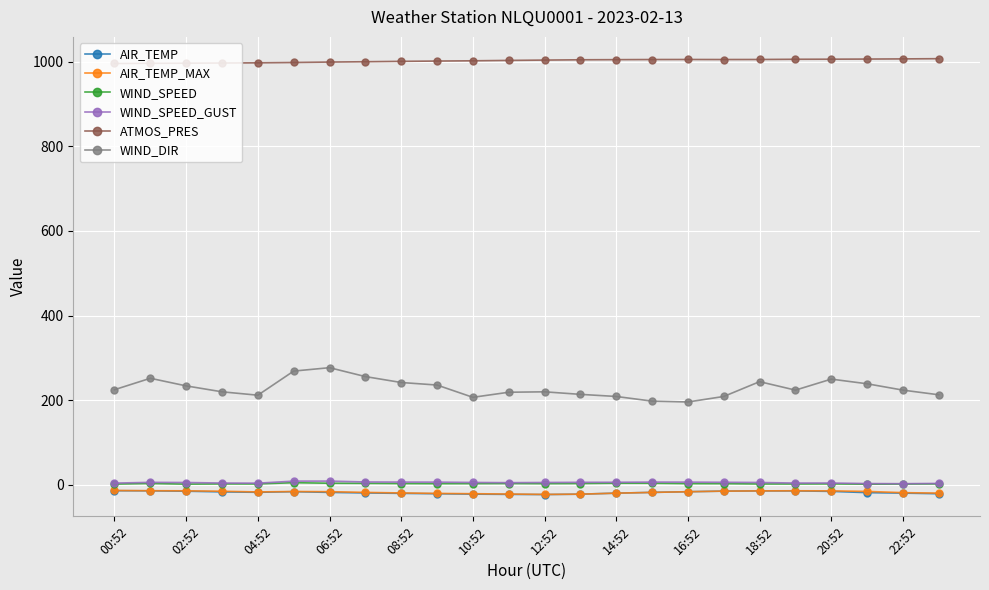

What is the greatest value displayed?

1007.0